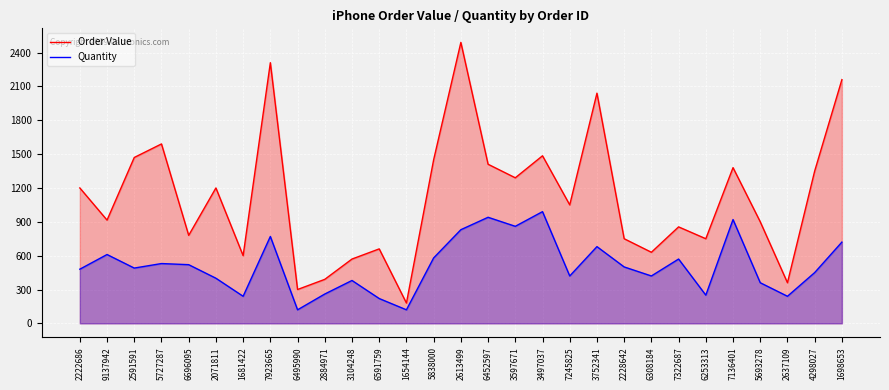

The value of Order Value at 6452597 is 902. True or false?

False